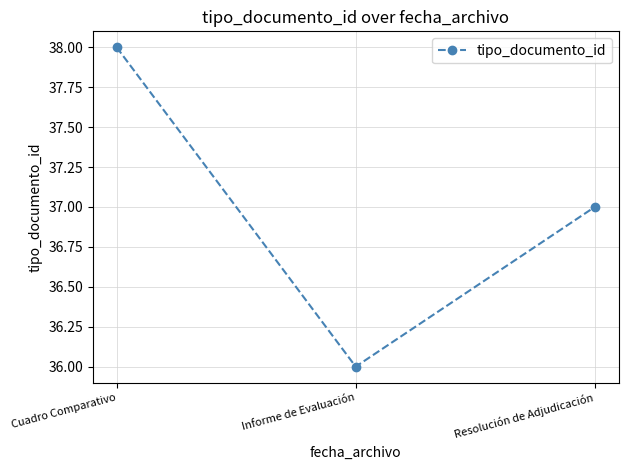

Rank the categories by value from highest to lowest.

Cuadro Comparativo, Resolución de Adjudicación, Informe de Evaluación